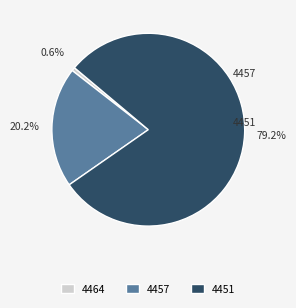

What portion of the pie excludes 4464?

99.4%